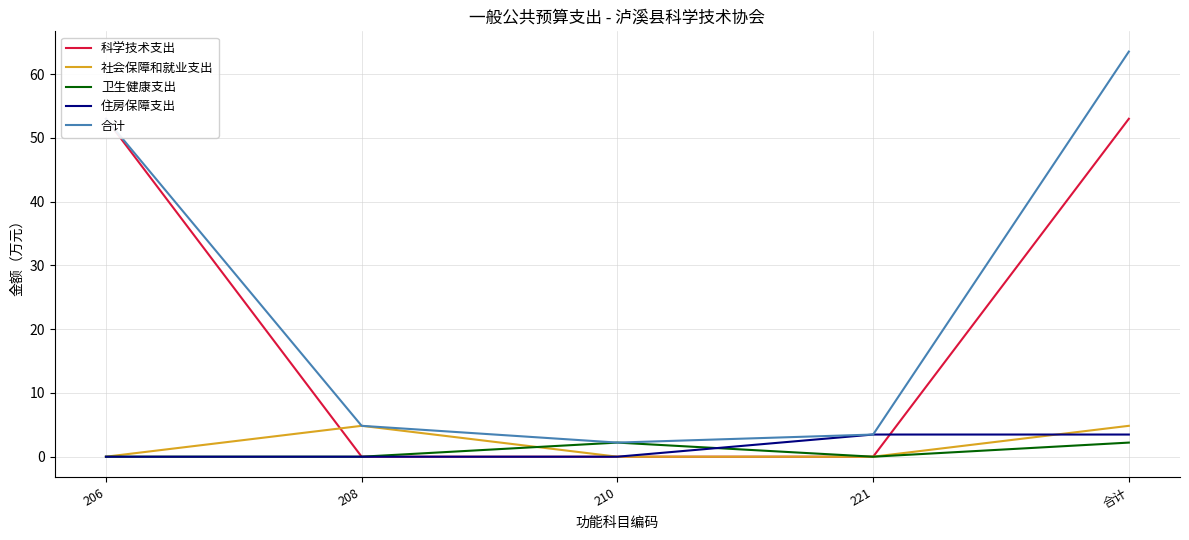

How many values in the 社会保障和就业支出 series exceed 0?

2